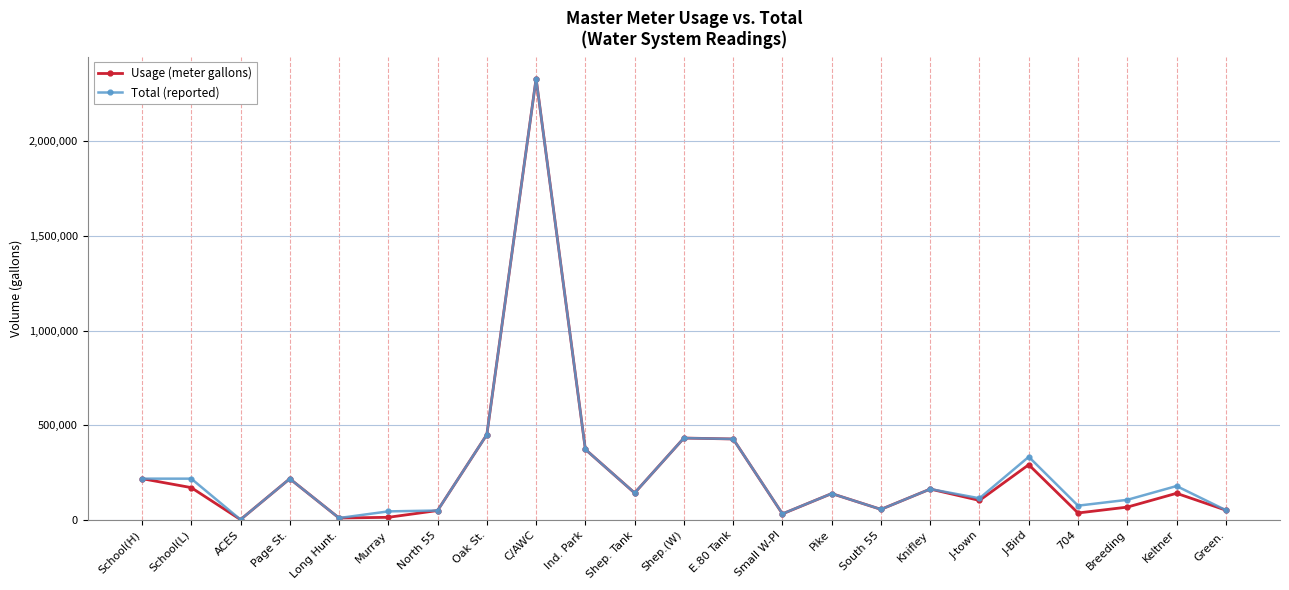

Is the value of Total (reported) at E.80 Tank greater than the value of Usage (meter gallons) at Breeding?

Yes